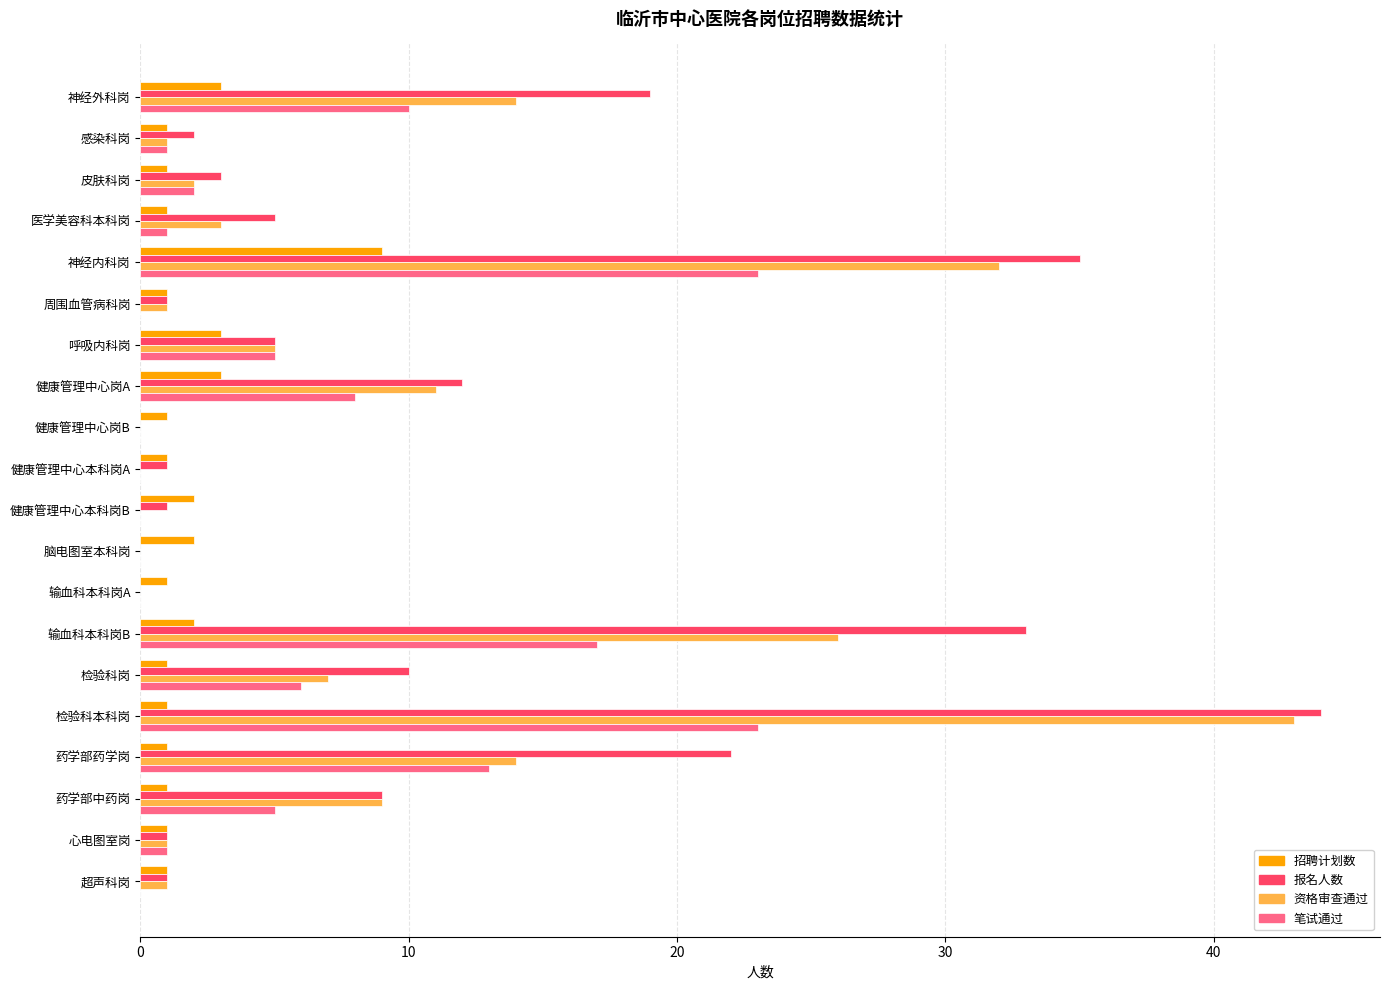

How many categories are shown in the chart?

20